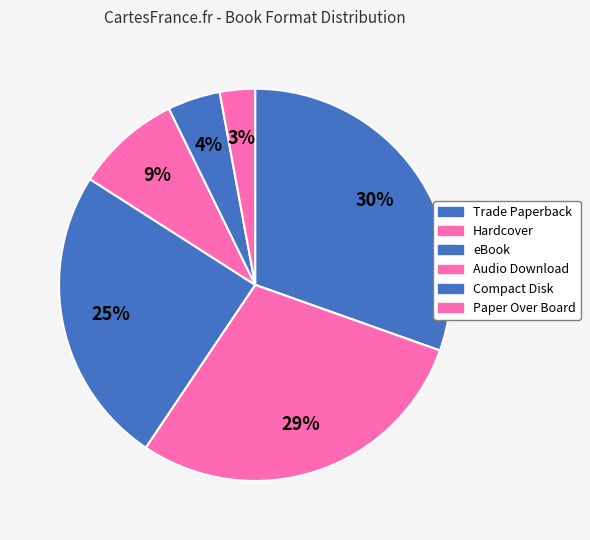

Does any single category account for the majority?

No